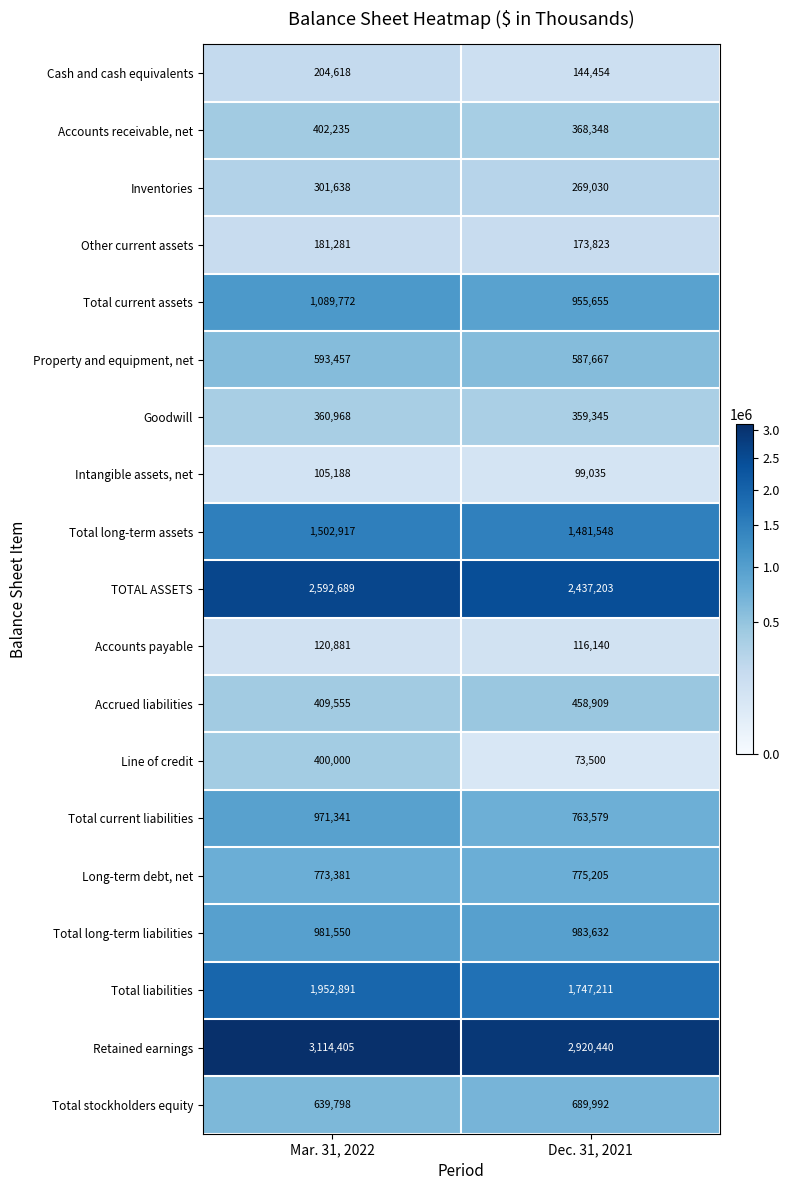

What is the sum of the Total long-term assets values at Dec. 31, 2021 and Mar. 31, 2022?

2984465